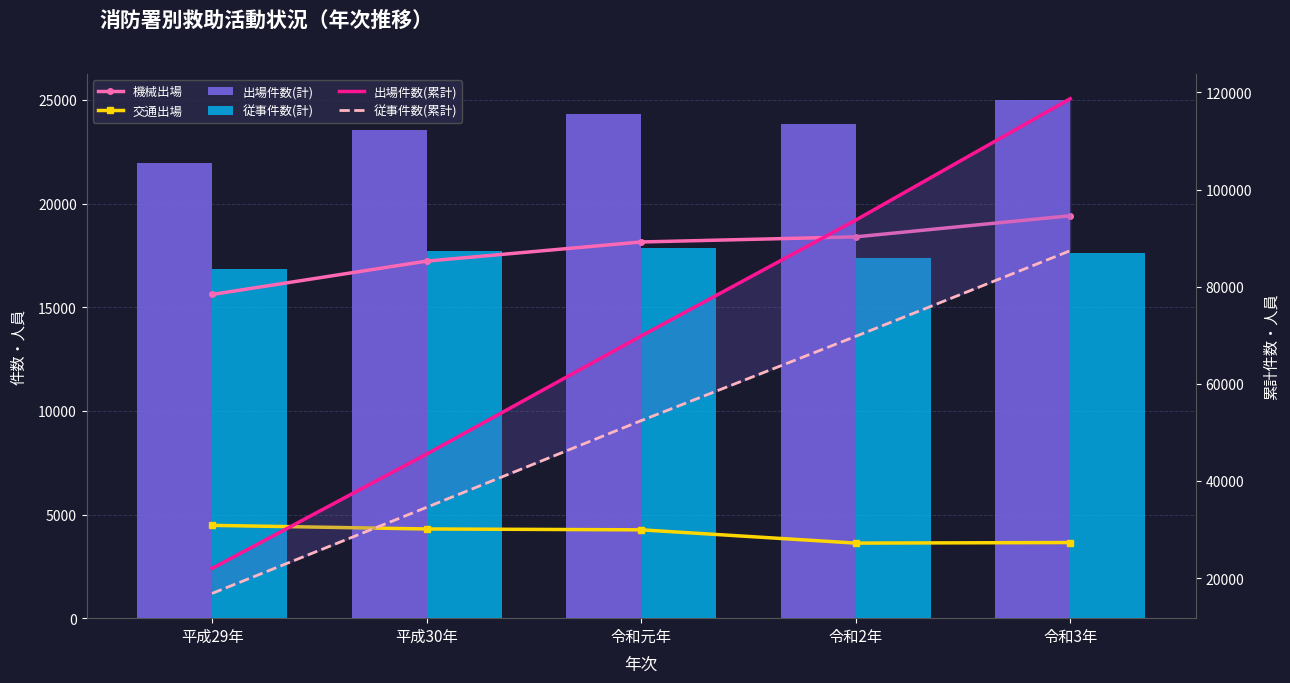

Between 平成30年 and 令和3年, which series saw the biggest shift?

出場件数(累計)